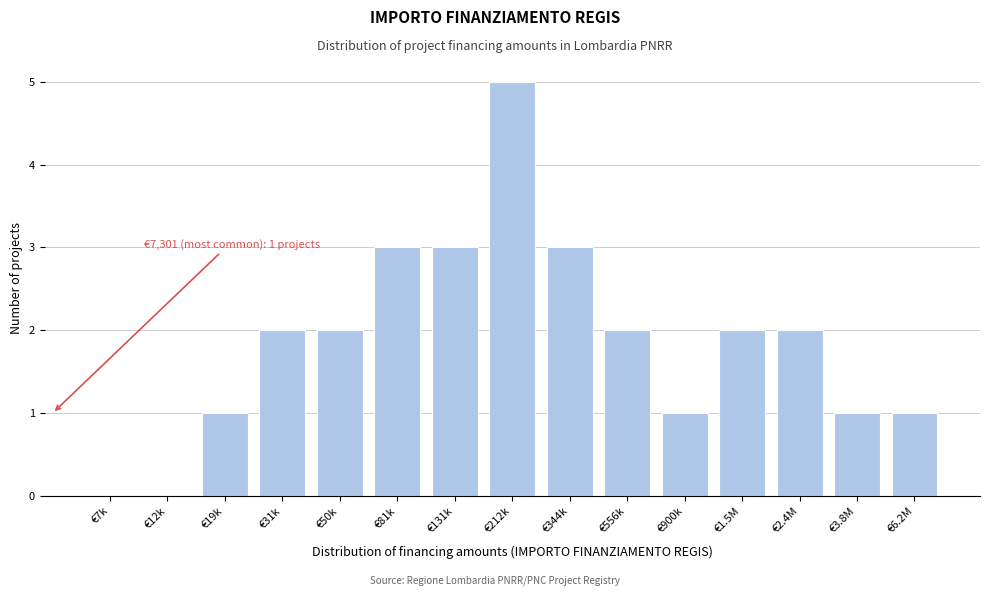

Reading left to right, list all the values displayed in this chart.

€7k=0	€12k=0	€19k=1	€31k=2	€50k=2	€81k=3	€131k=3	€212k=5	€344k=3	€556k=2	€900k=1	€1.5M=2	€2.4M=2	€3.8M=1	€6.2M=1